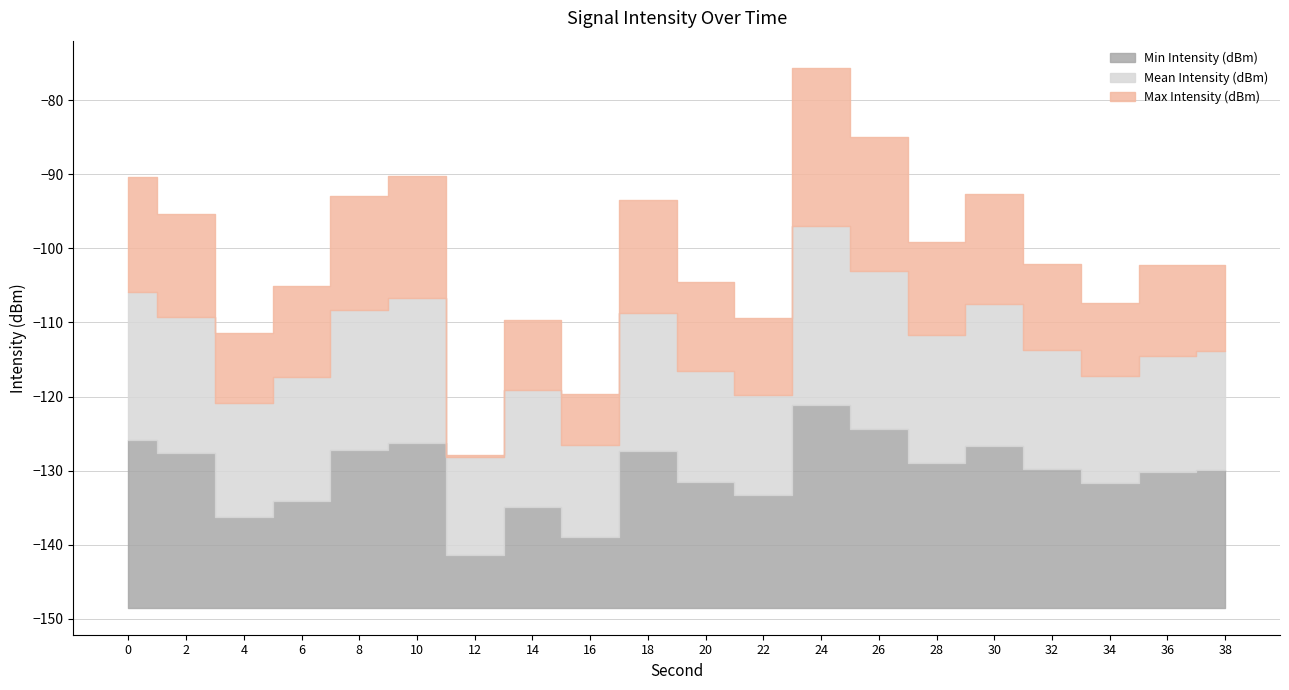

Which category has the highest value in the Mean Intensity (dBm) series?

24